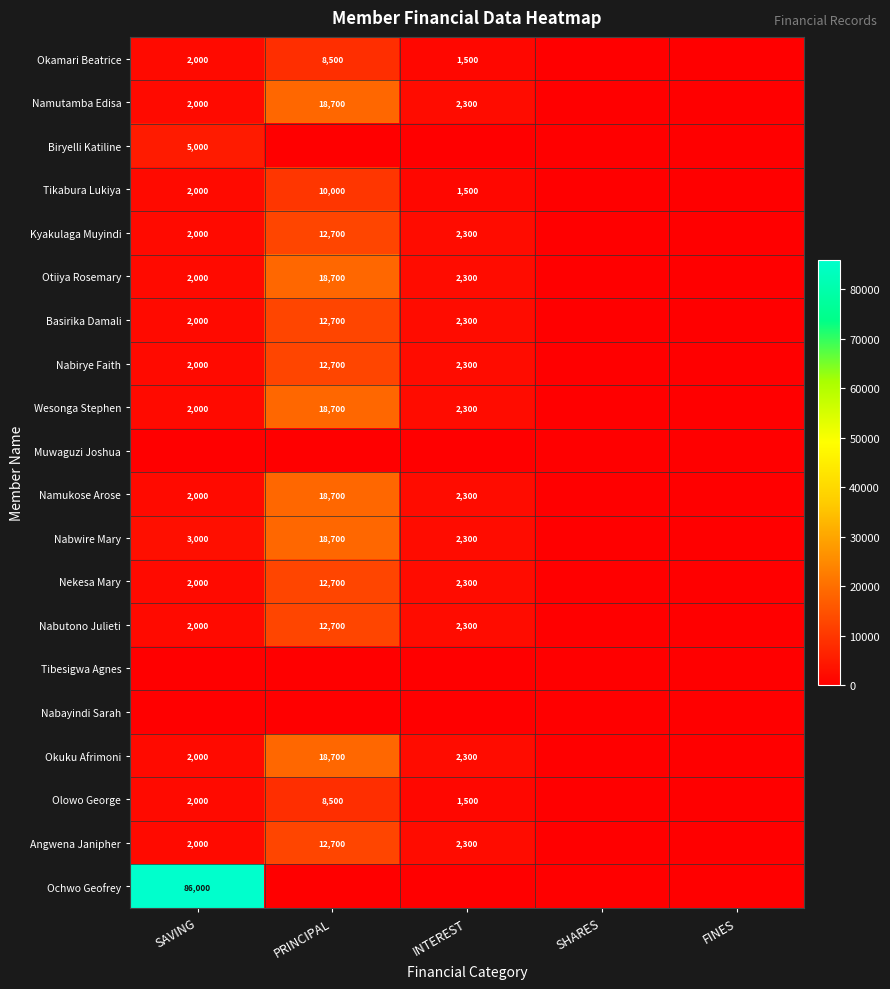

The Olowo George series shows 8500 at PRINCIPAL. True or false?

True